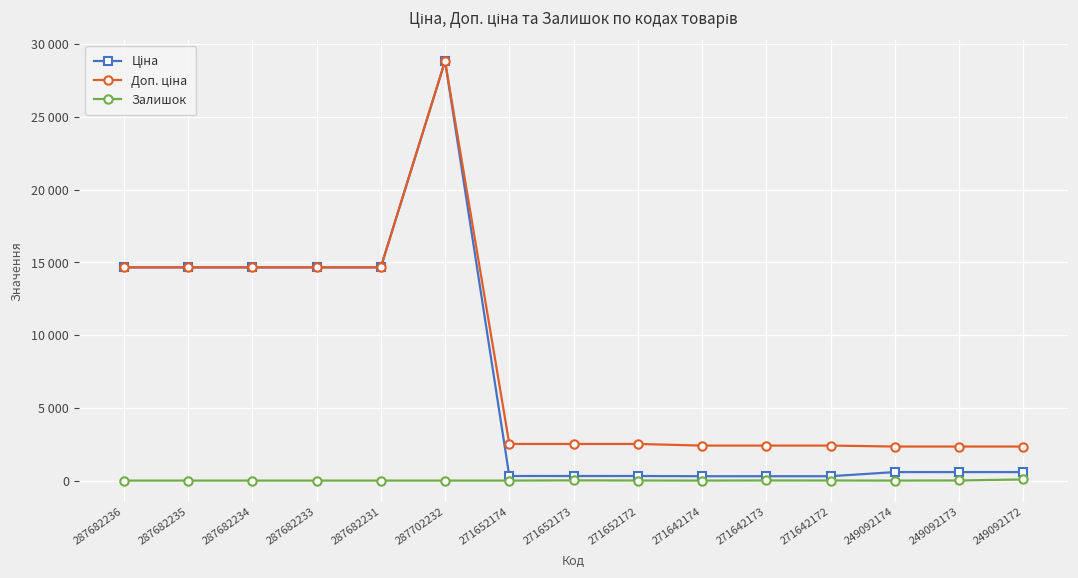

Read the Доп. ціна value at 271642174.

2405.2